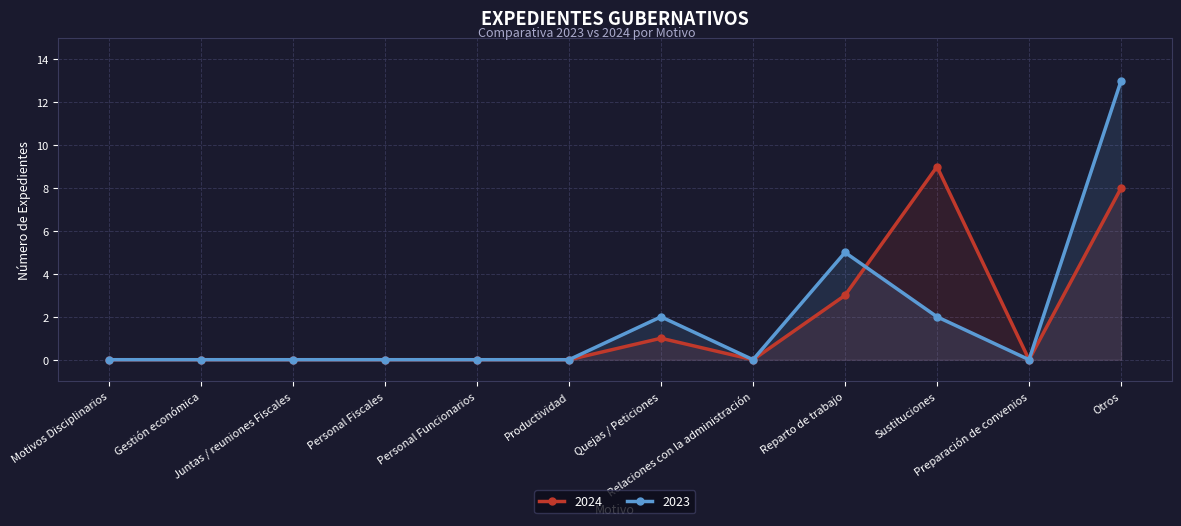

Rank the series at Quejas / Peticiones from highest to lowest value.

2023, 2024